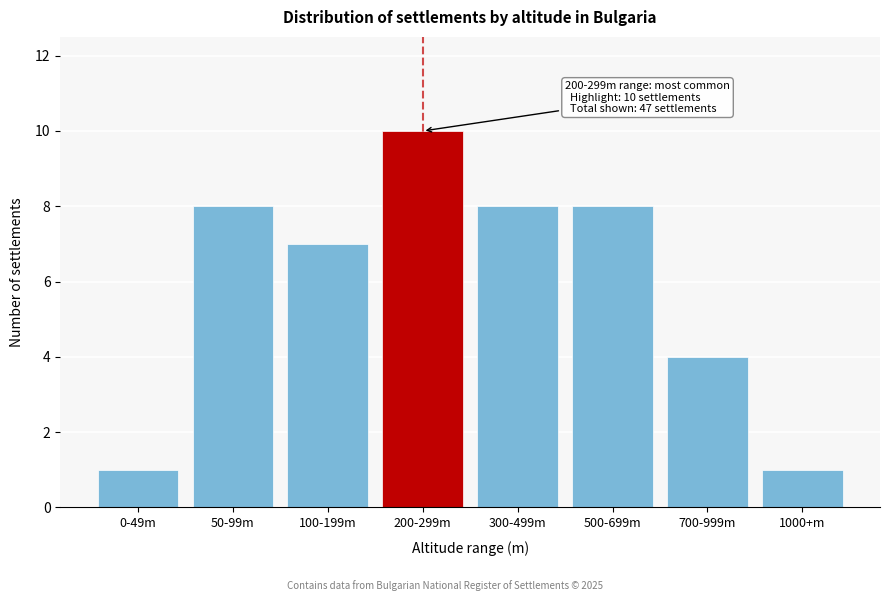

Reading left to right, list all the values displayed in this chart.

0-49m=1	50-99m=8	100-199m=7	200-299m=10	300-499m=8	500-699m=8	700-999m=4	1000+m=1